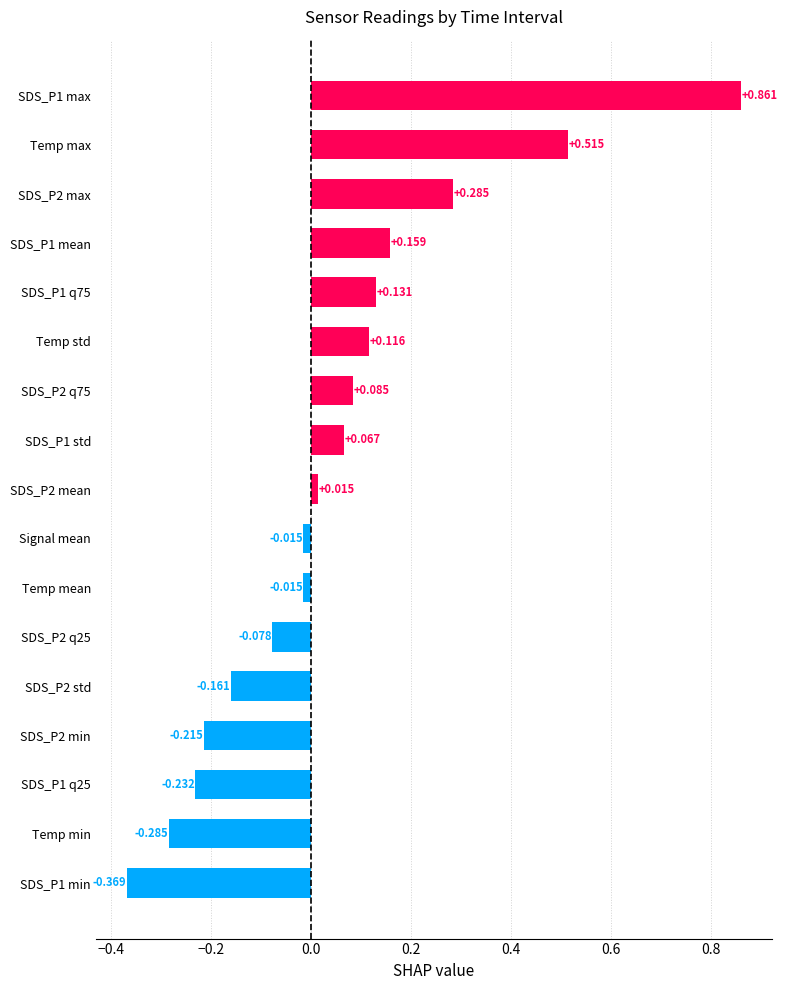

Which has a higher value, Temp mean or SDS_P2 min?

Temp mean